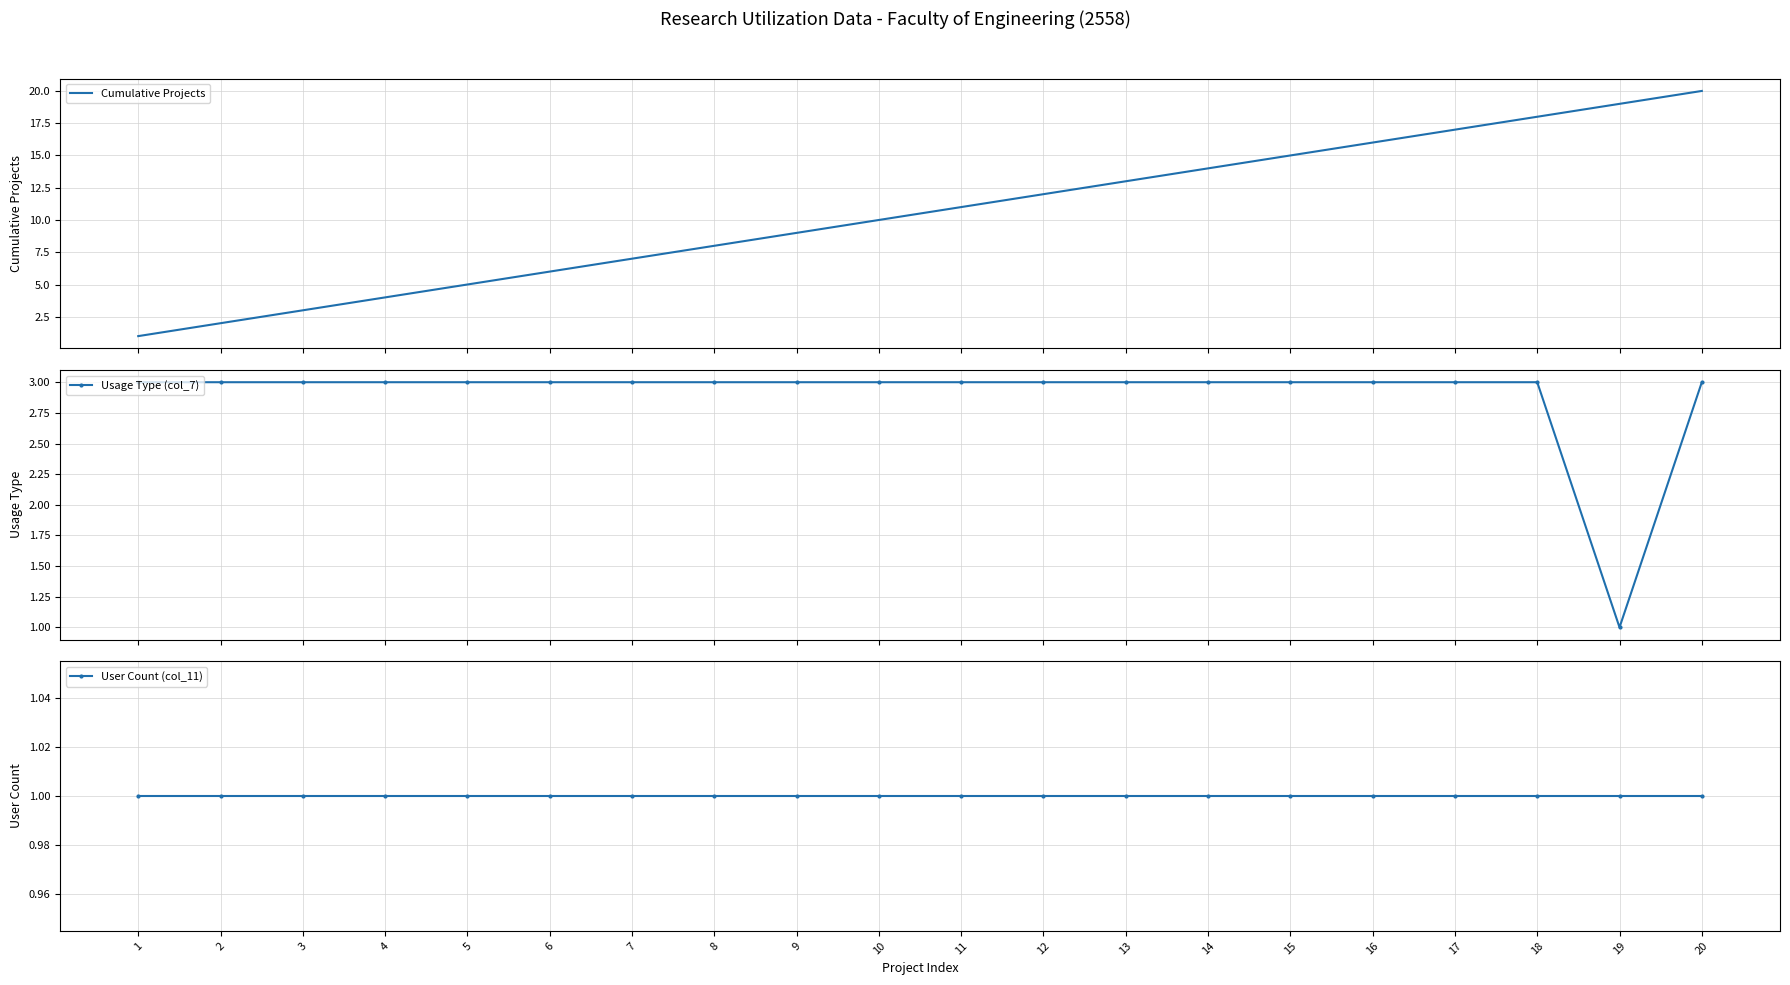

True or false: Cumulative Projects has more than 0 interior local peaks.

False